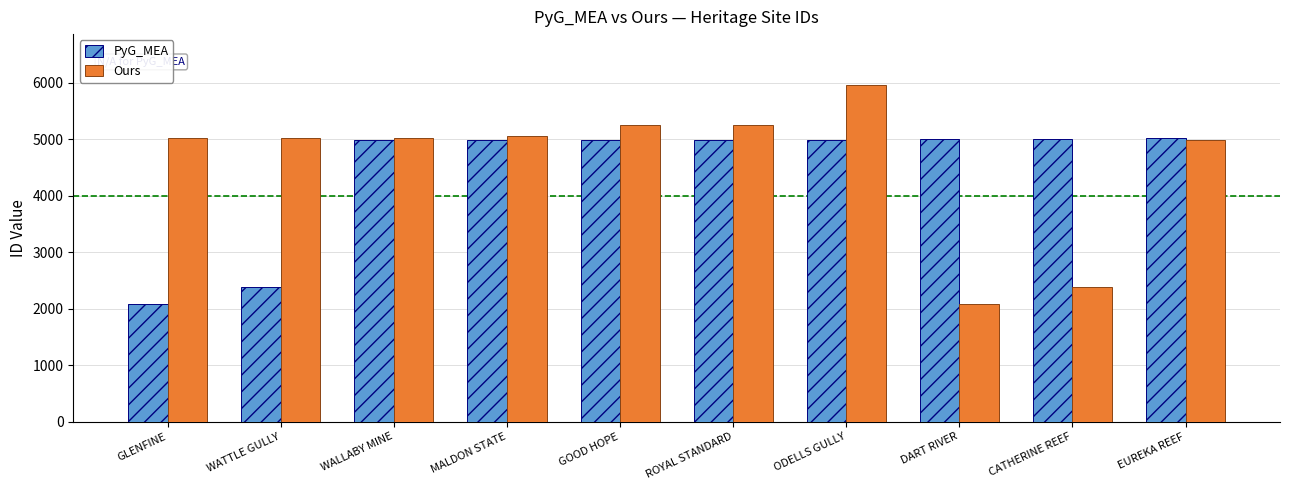

What is the sum of all Ours values?

46040